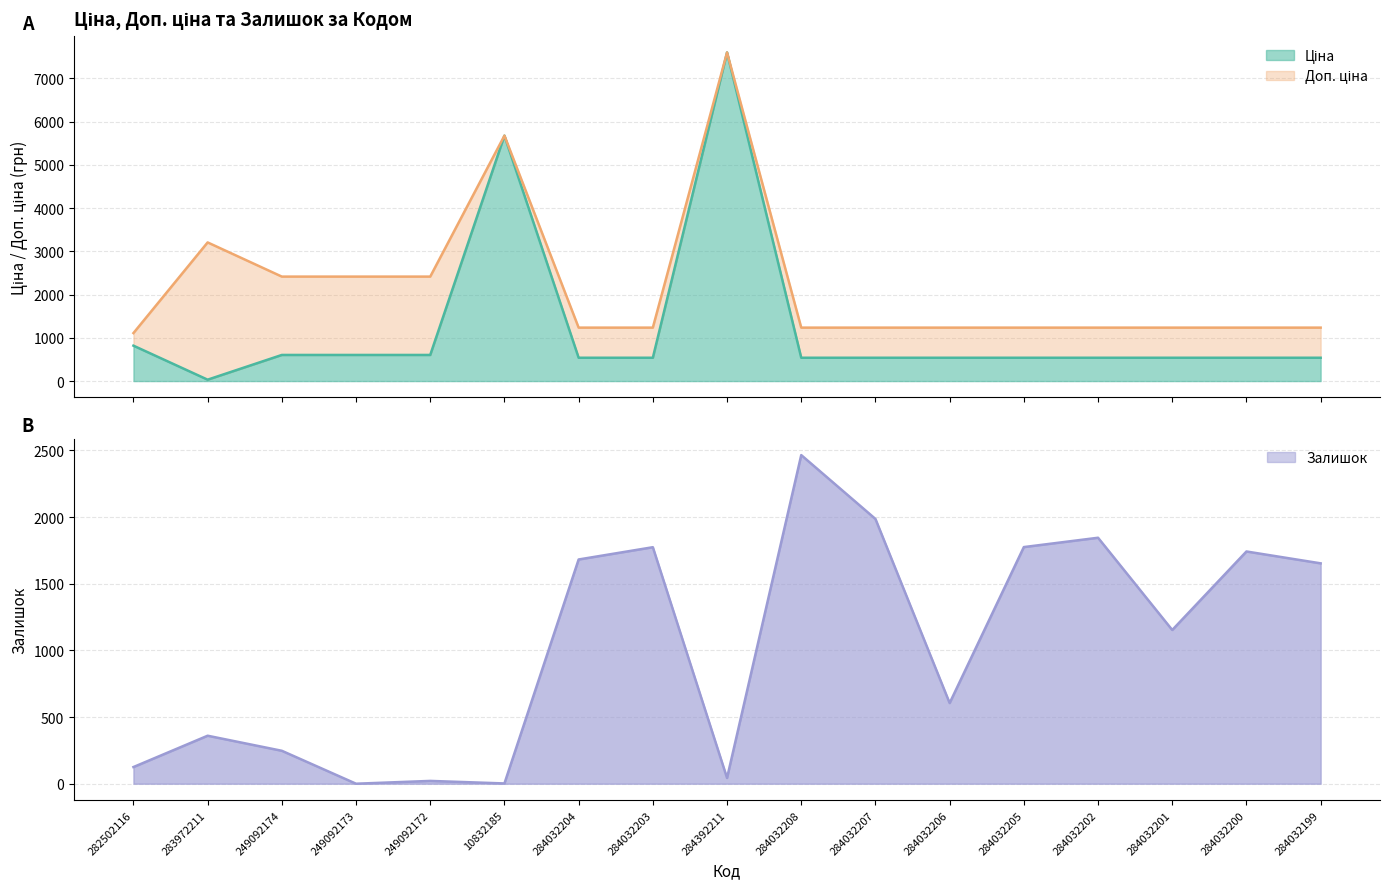

Rank the series by their average value, from lowest to highest.

Залишок, Ціна, Доп. ціна